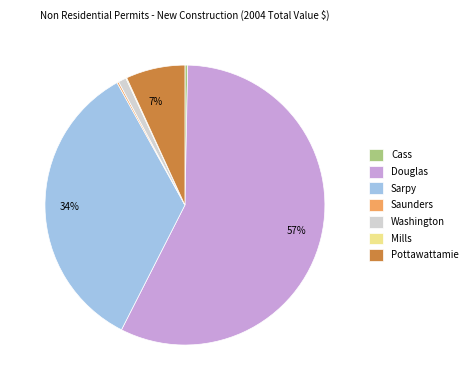

To the nearest percent, what is the average slice percentage?

14%